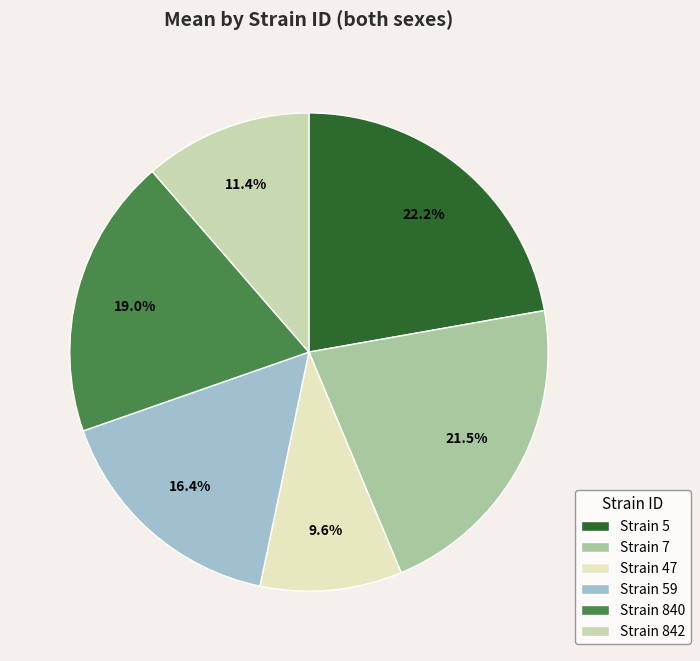

How many segments does this pie chart have?

6